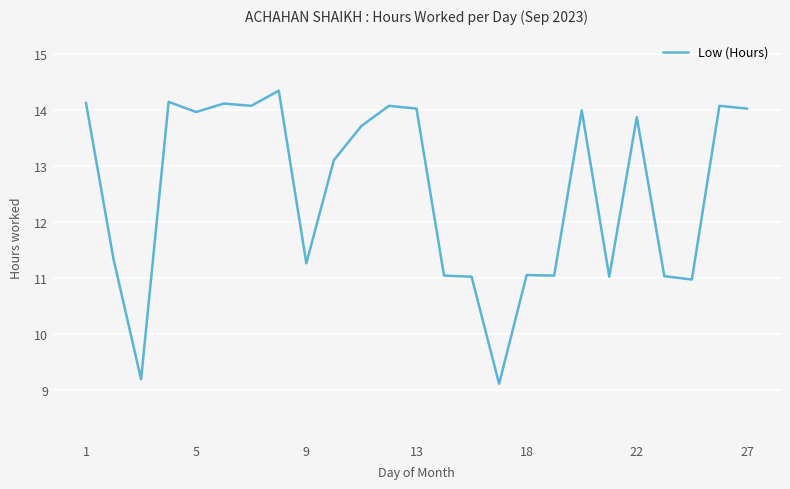

What is the minimum value shown in the chart?

9.1